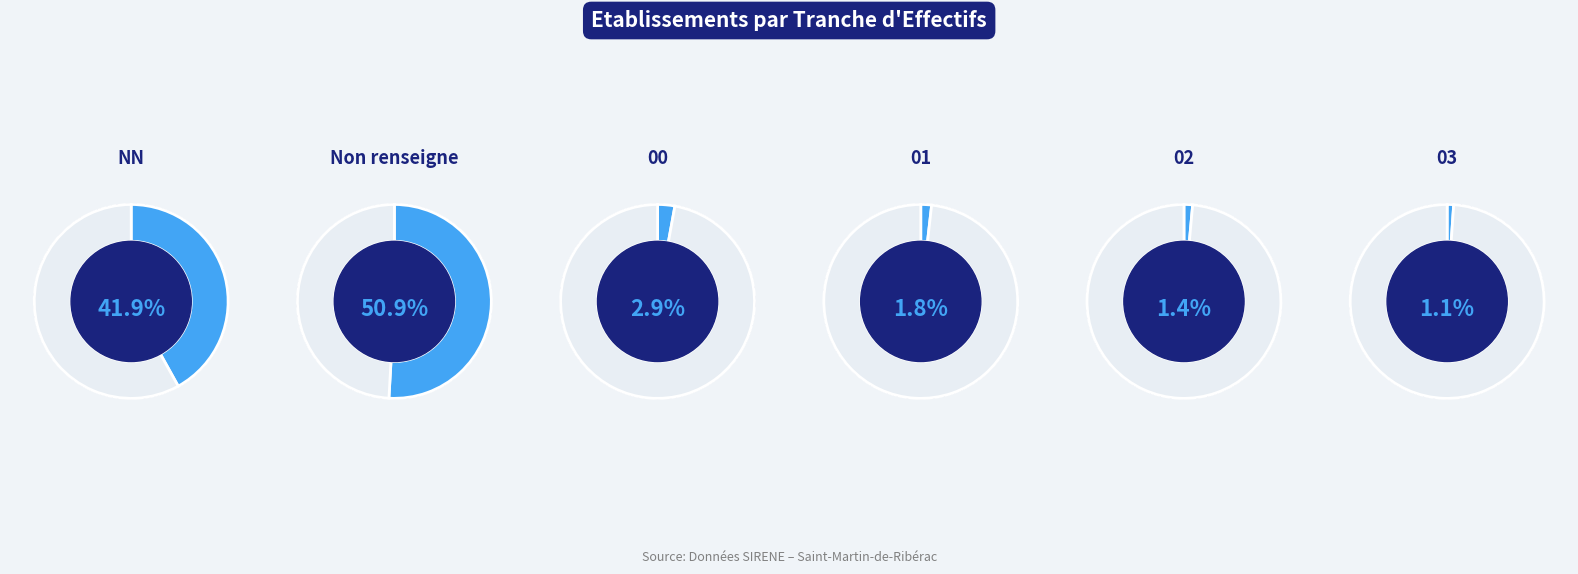

How many slices are in this pie chart?

6